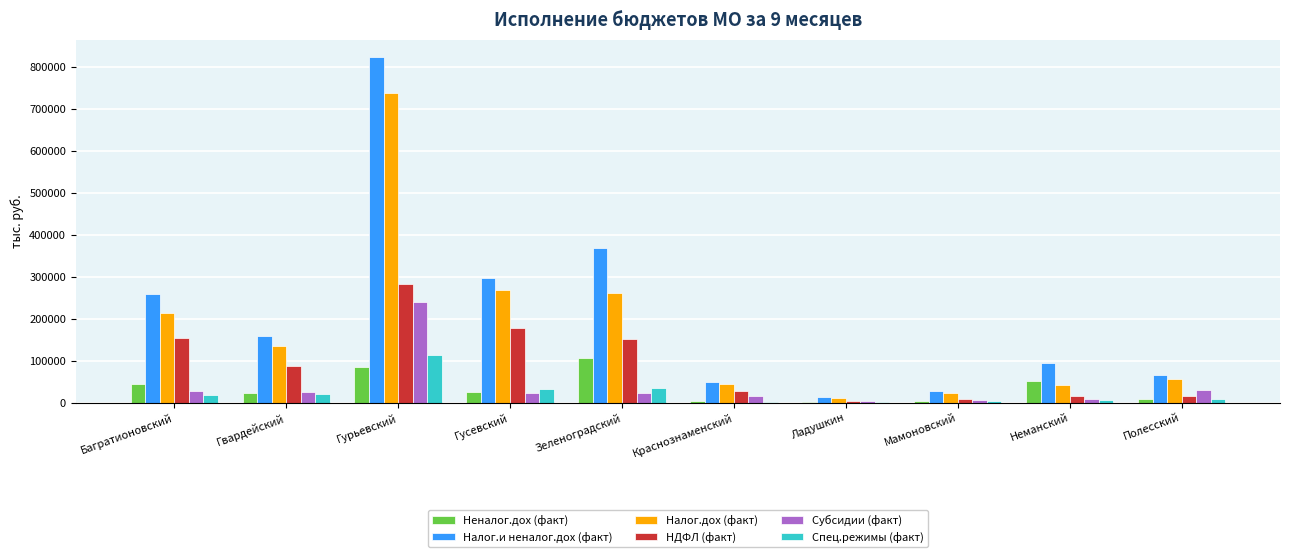

What is the total value across all series at Краснознаменский?

143789